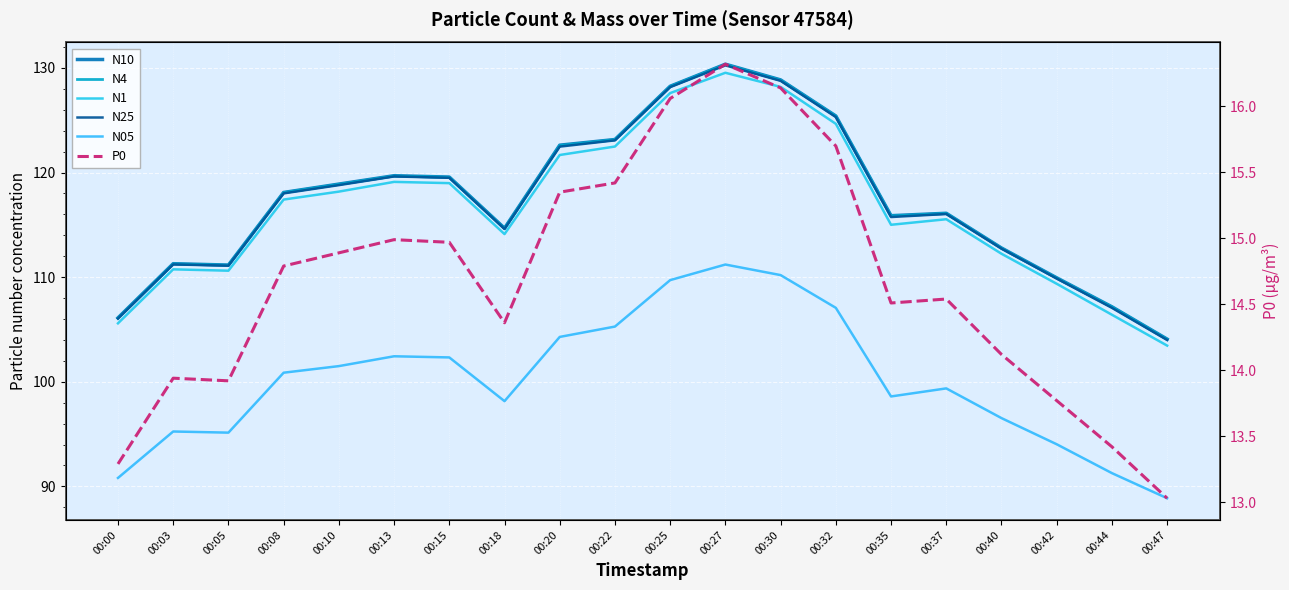

Read the N1 value at 00:10.

118.2